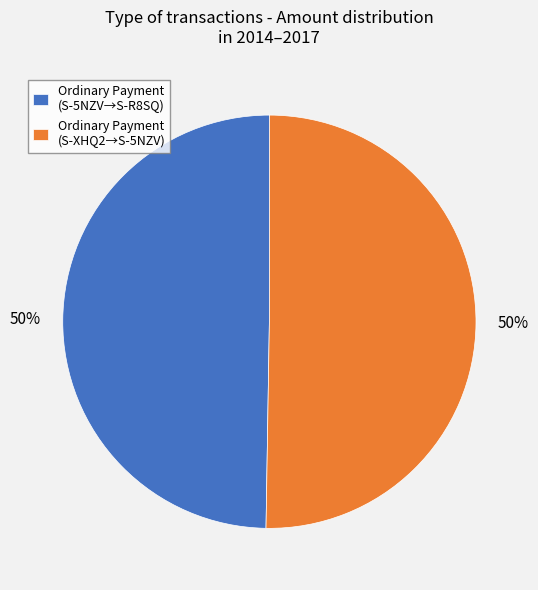

To the nearest percent, what portion does Ordinary Payment (S-5NZV→S-R8SQ) represent?

50%